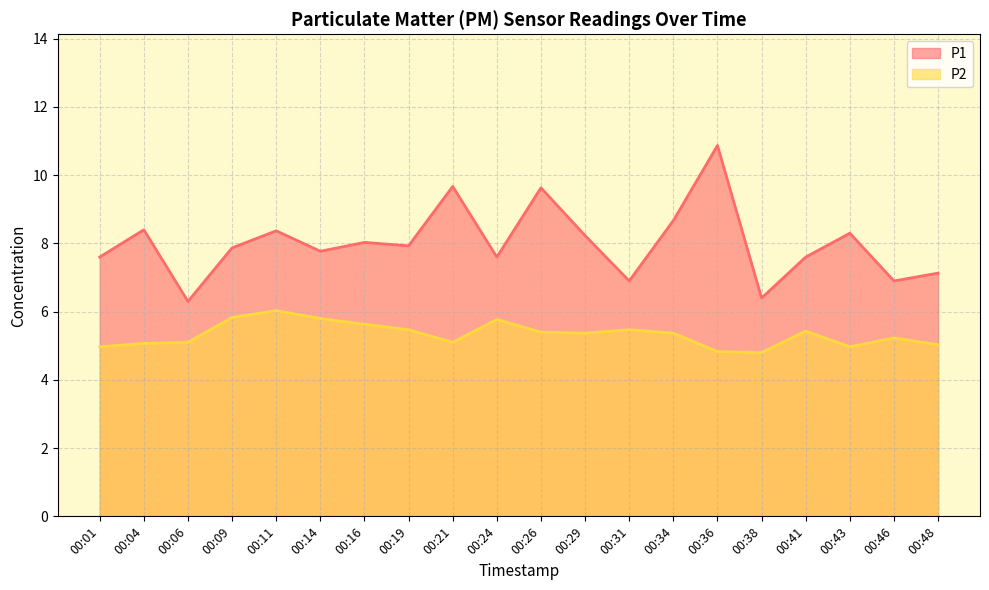

Does the chart have visible grid lines?

Yes